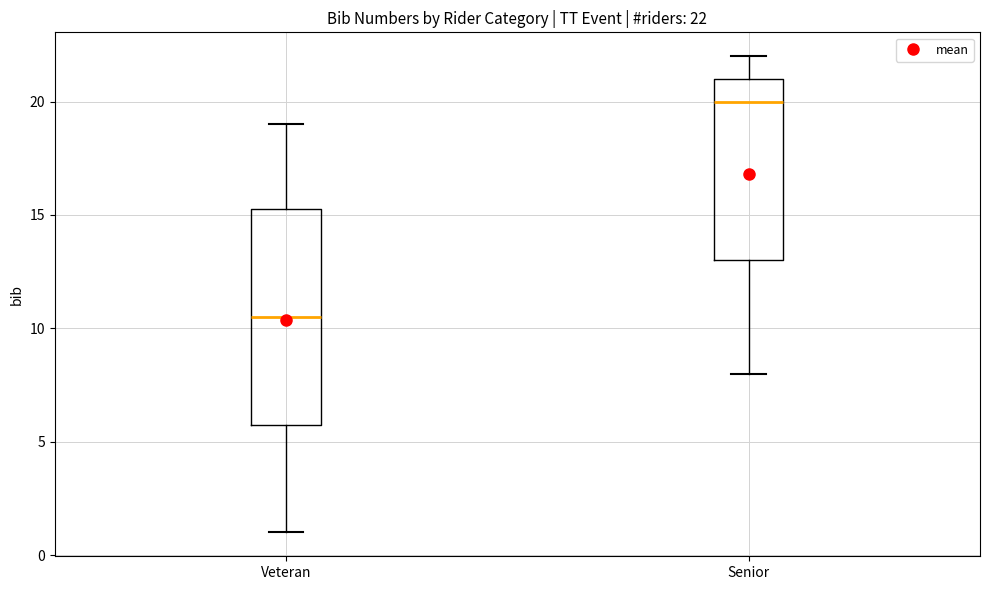

Which box's median line is the lowest?

Veteran